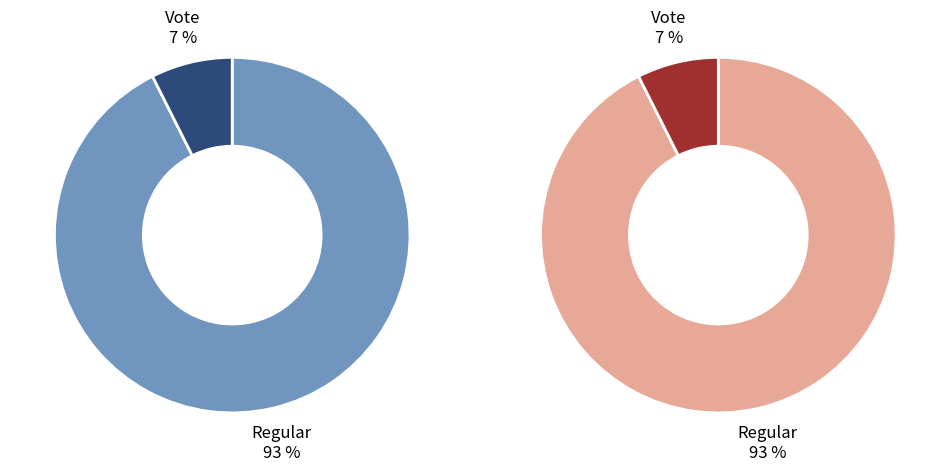

Is there a majority slice in this chart?

Yes